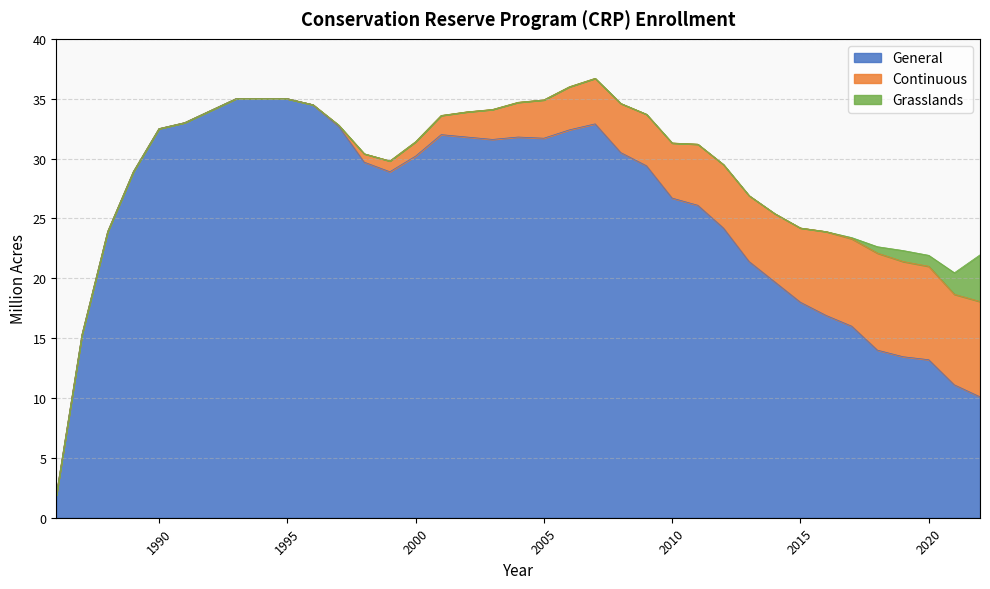

What is the difference between the maximum and minimum values in the Continuous series?

8.1